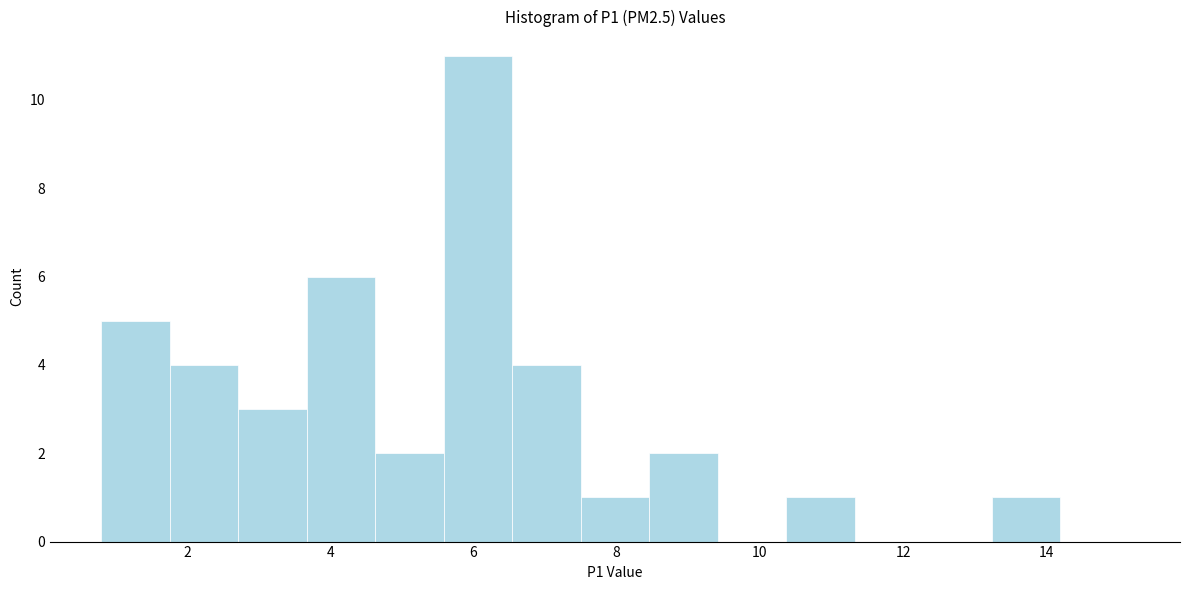

What is the height of the bar covering 10.4 to 11.4 on the x-axis? Neither the bar edges nor the heights are printed on the chart, so give them approximately, as read against the axes.

1